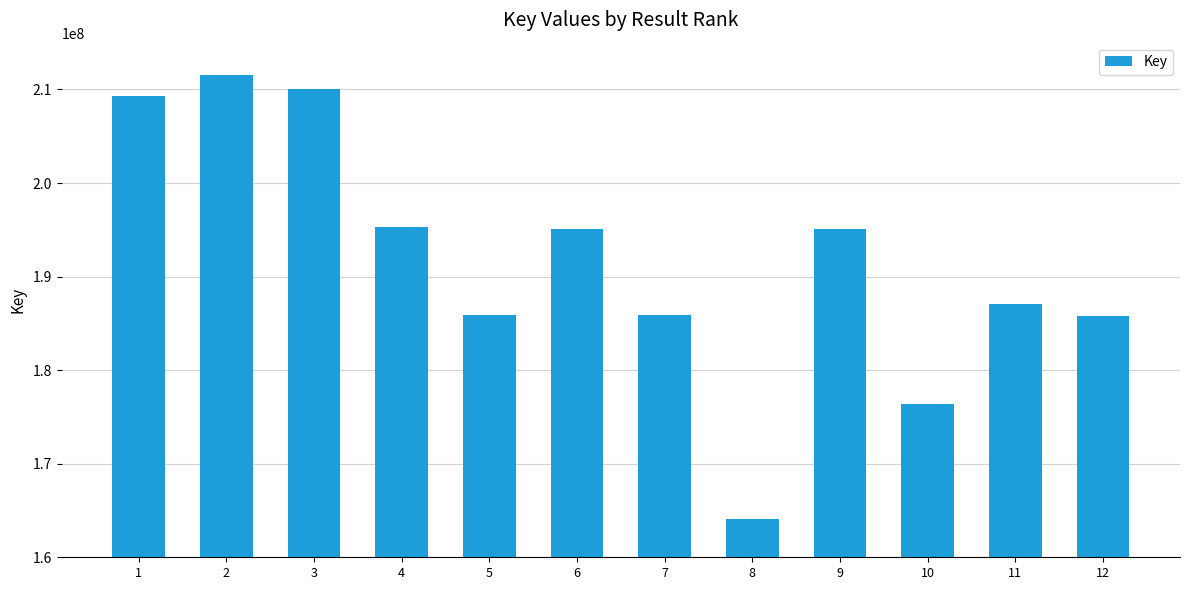

What is the greatest value displayed?

211515793